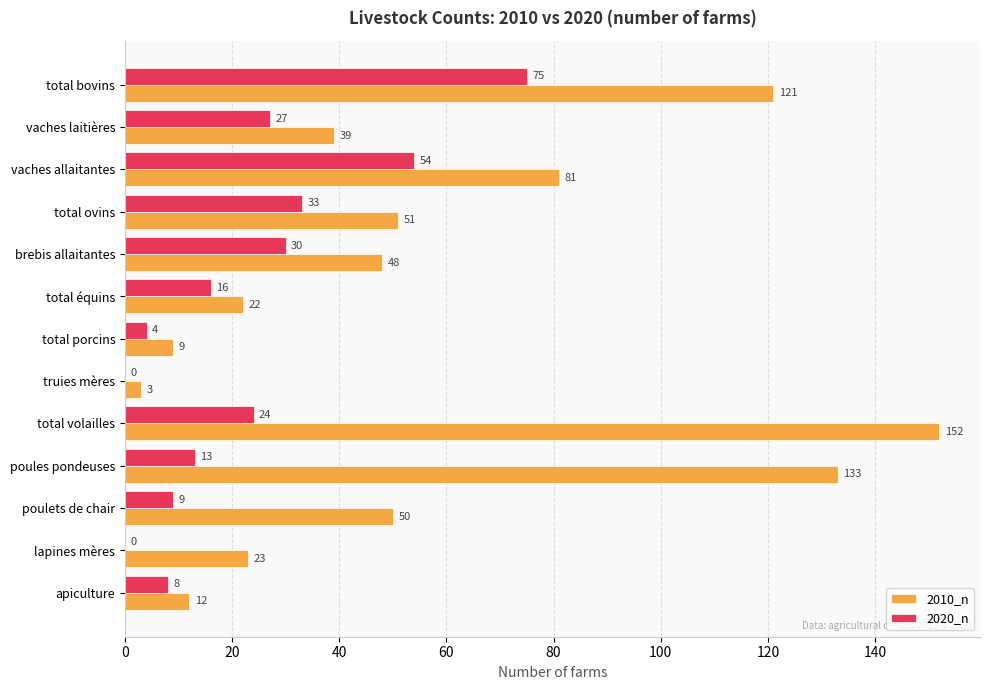

Which series changed the most between total porcins and lapines mères?

2010_n